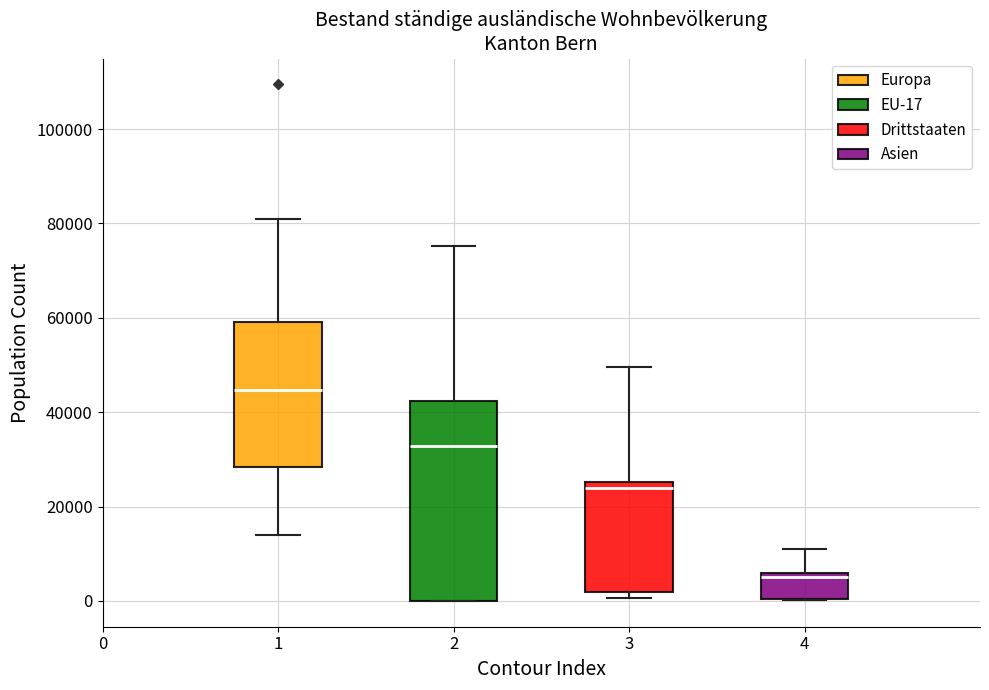

Which box's median line is the lowest?

4